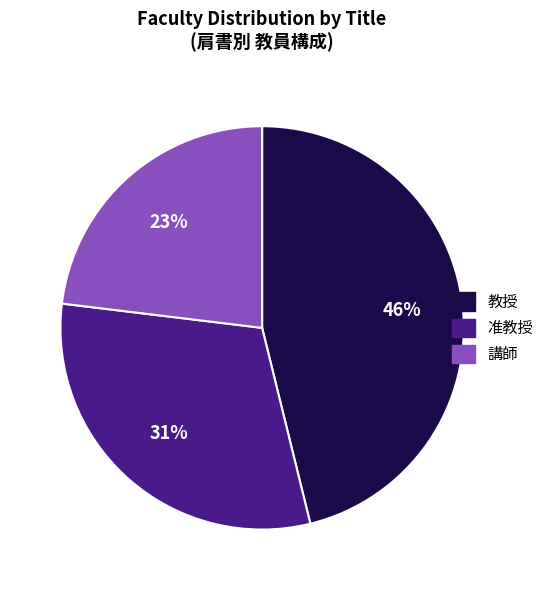

How many slices are in this pie chart?

3